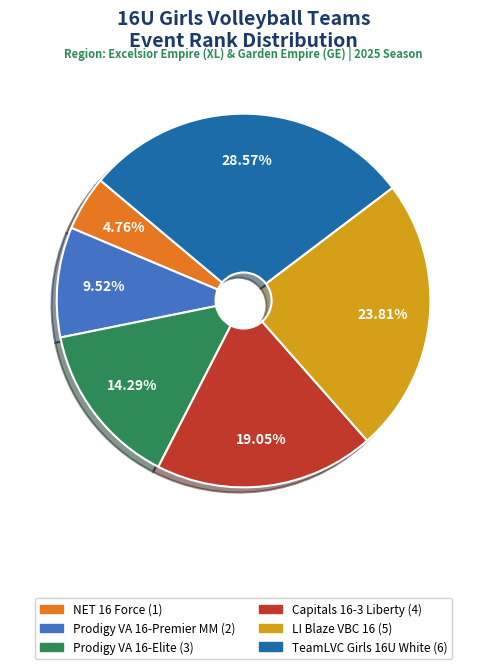

Which category has the smallest portion of the pie?

NET 16 Force